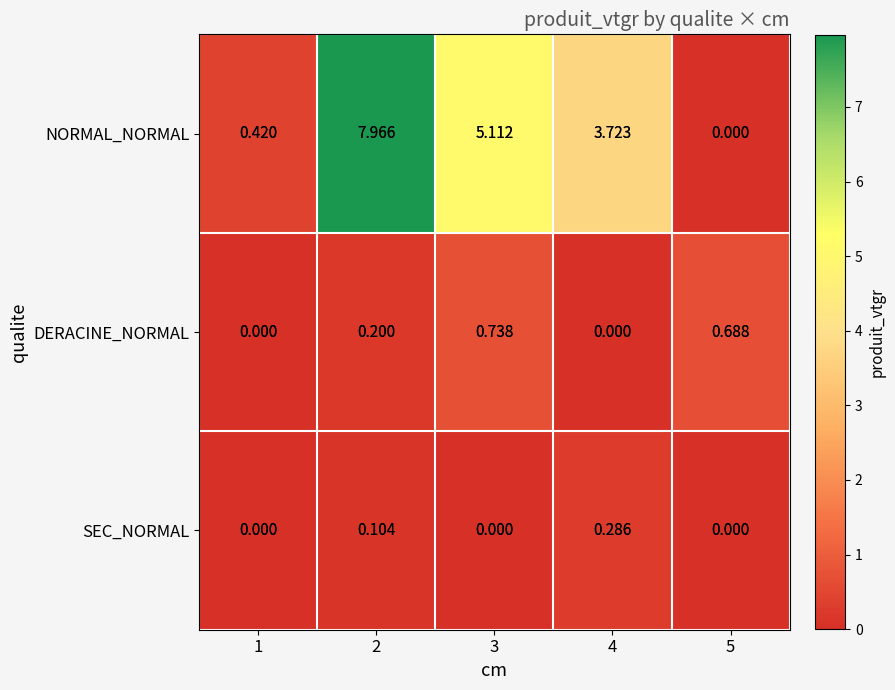

What is the maximum value shown in the chart?

8.0